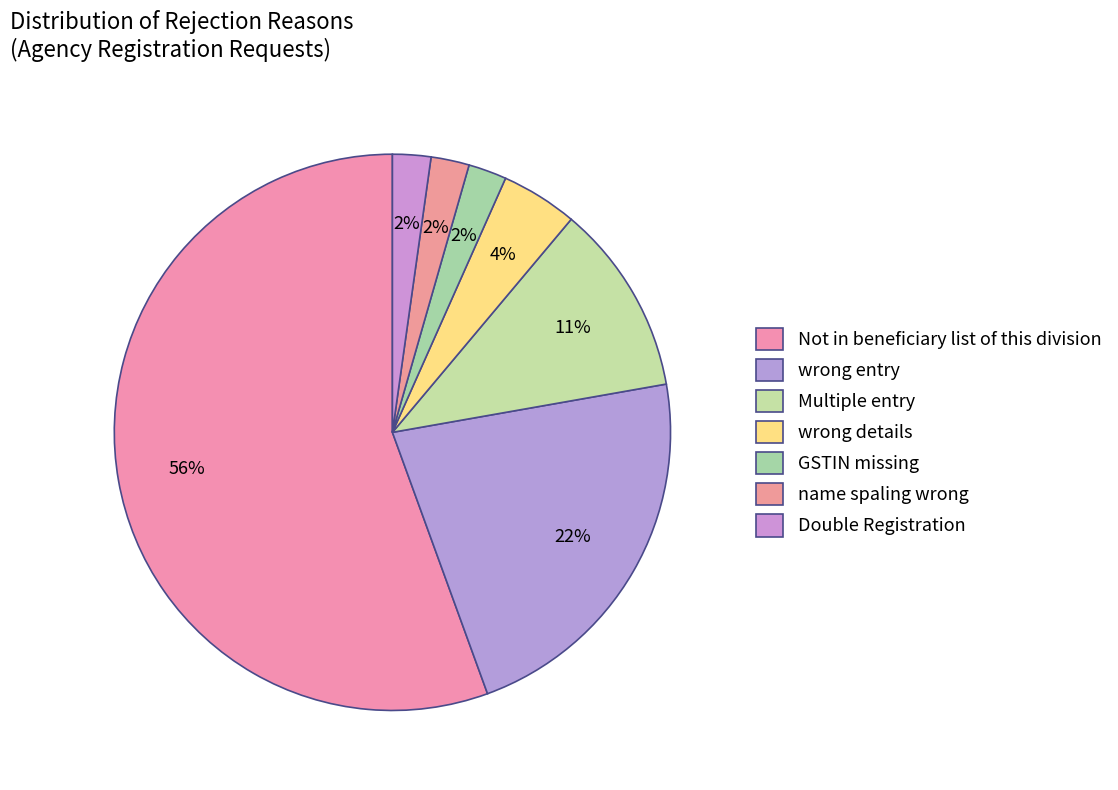

The wrong details slice represents 4% of the pie. True or false?

True